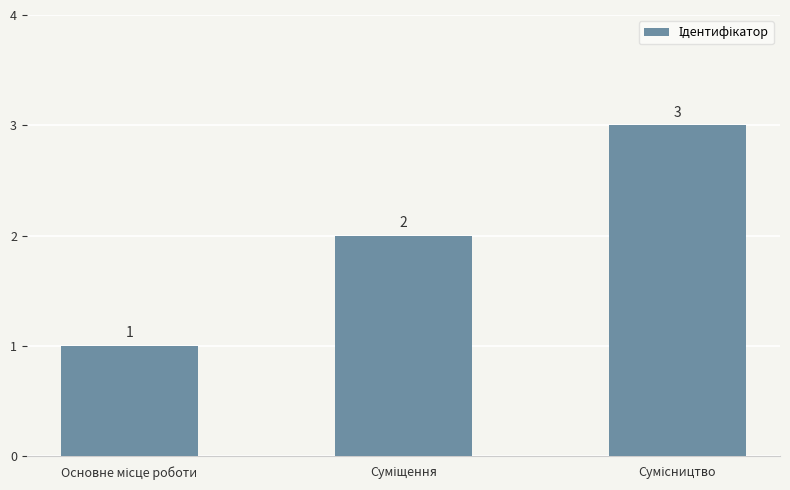

What is the maximum value shown in the chart?

3